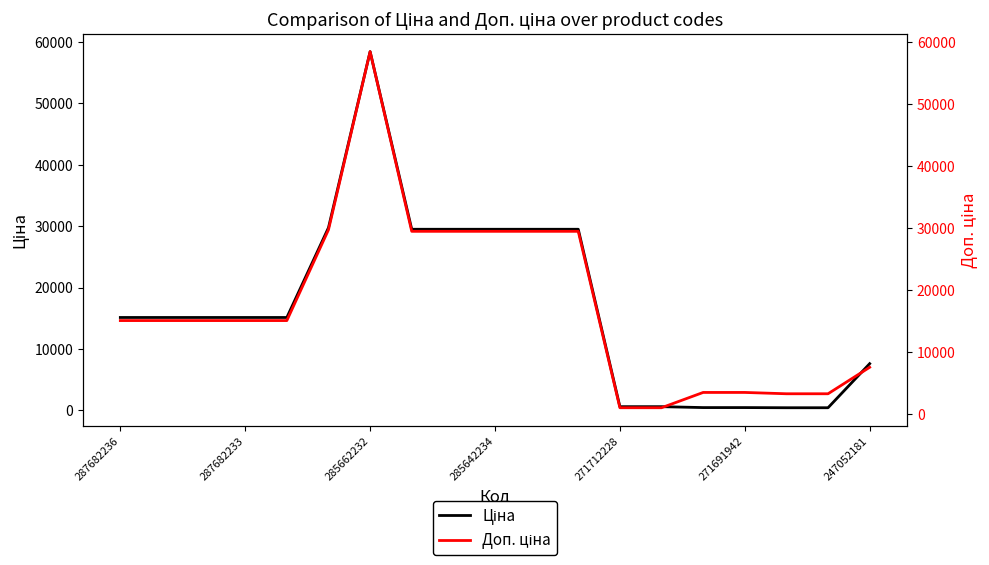

True or false: Ціна has a value of 13242.7 at 285642234.

False